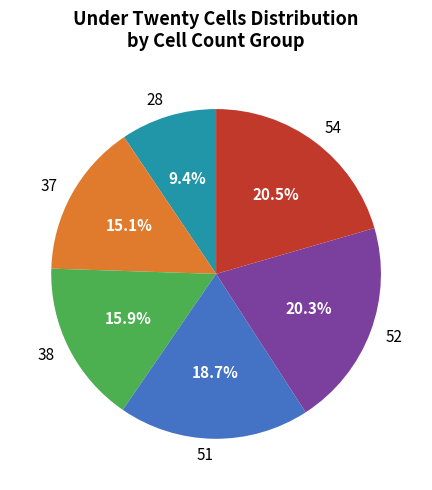

Approximately how many times larger is the value at 54 compared to 28?

2.2